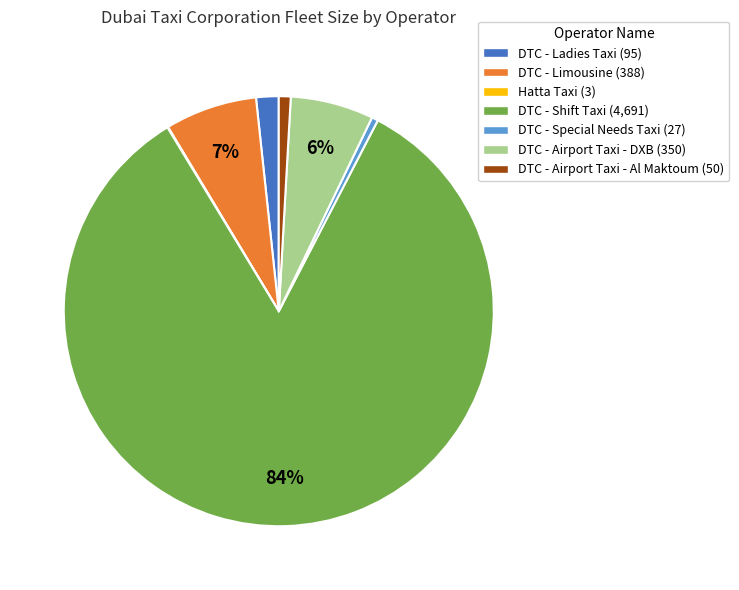

Which has a higher value, DTC - Airport Taxi - Al Maktoum (50) or DTC - Shift Taxi (4,691)?

DTC - Shift Taxi (4,691)